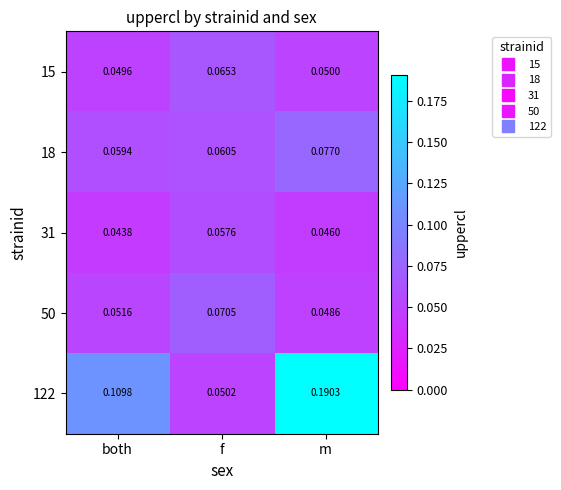

Is the value of 18 at f greater than the value of 31 at f?

Yes